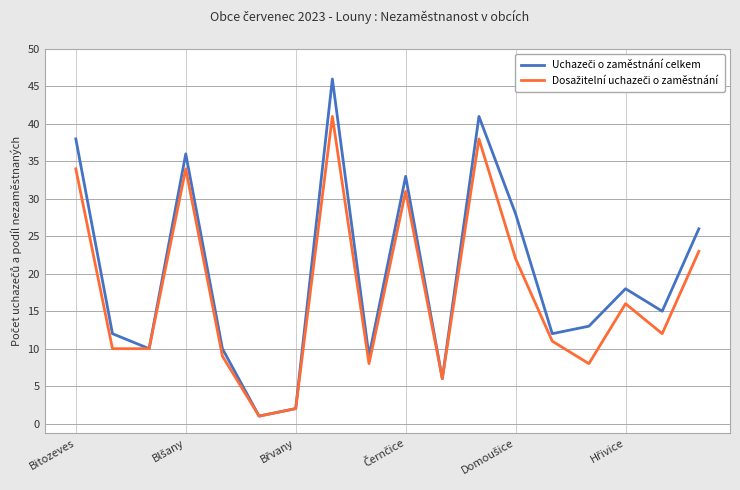

Does the chart display data point markers on the line(s)?

No